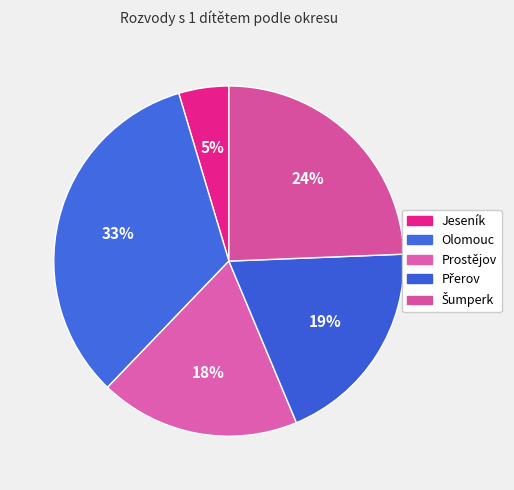

To the nearest percent, what is the difference between the largest and smallest slice percentages?

29%